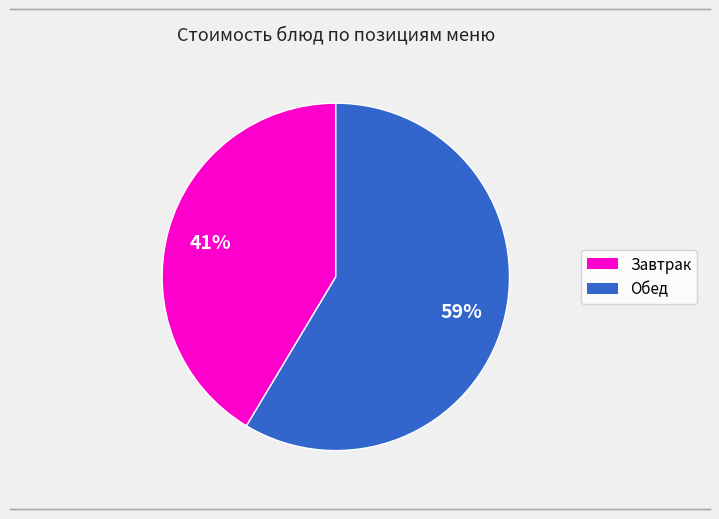

Is there any slice that represents more than half of the pie?

Yes